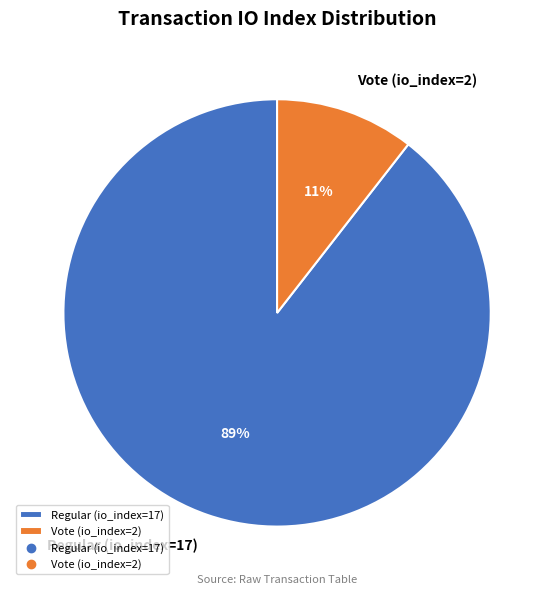

Which has a higher value, Regular (io_index=17) or Vote (io_index=2)?

Regular (io_index=17)